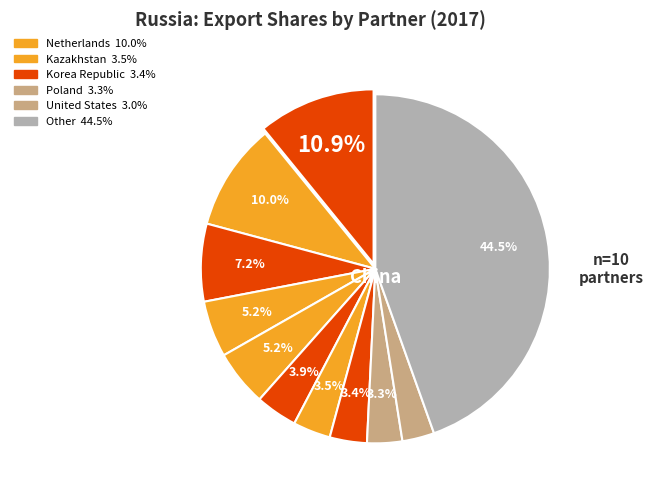

Rank the categories by value from lowest to highest.

United States, Poland, Korea Republic, Kazakhstan, Italy, Belarus, Turkey, Germany, Netherlands, China